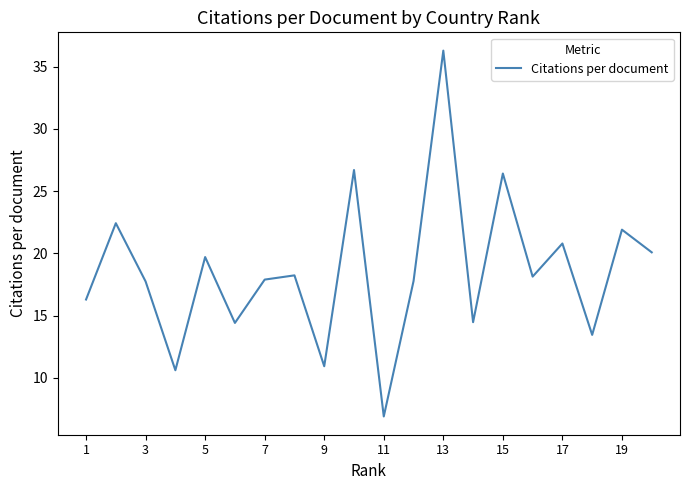

What is the smallest value displayed?

6.9